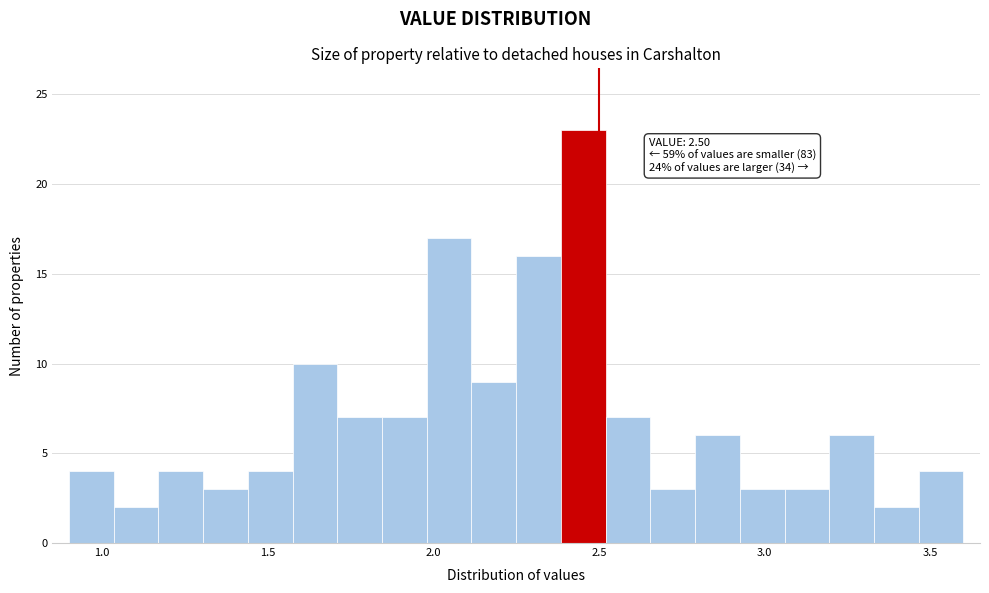

Around what value on the x-axis is the tallest bar? Give the approximate position of its centre, as read against the axis.

2.45